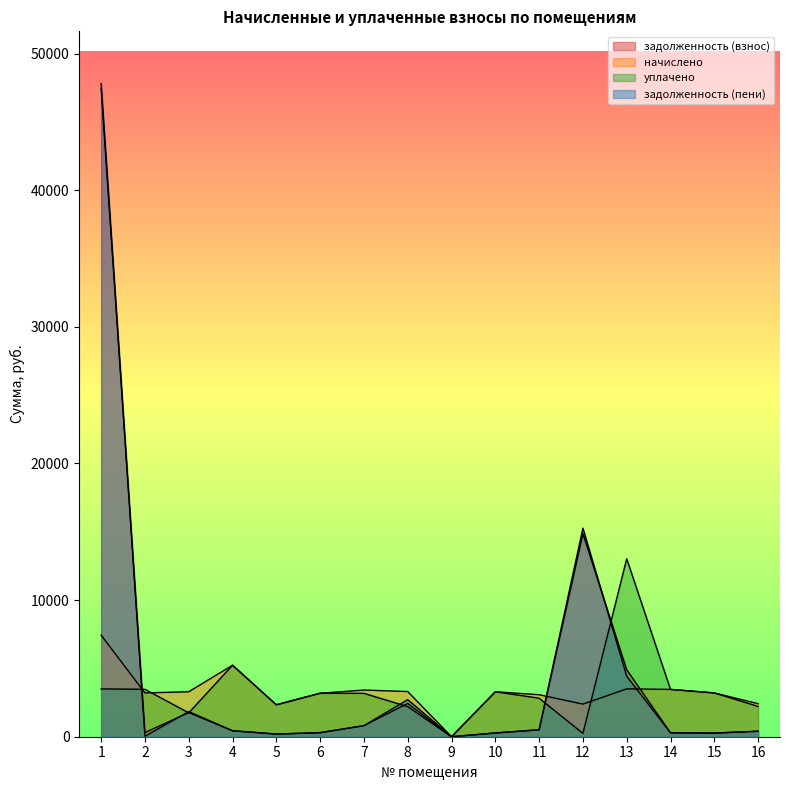

Reading left to right, extract all data points from this chart.

задолженность (взнос): 1=47445.9	2=300.4	3=1767.8	4=436.3	5=195.0	6=298.7	7=811.5	8=2438.8	9=0.0	10=273.7	11=509.3	12=14861.0	13=4899.8	14=284.9	15=267.0	16=398.5
начислено: 1=7433.4	2=3205.8	3=3291.6	4=5233.8	5=2340.0	6=3182.4	7=3416.4	8=3307.2	9=0.0	10=3291.6	11=3073.2	12=2386.8	13=3502.2	14=3463.2	15=3205.8	16=2418.0
уплачено: 1=3500.0	2=3472.2	3=1746.6	4=5233.5	5=2339.6	6=3184.5	7=3174.8	8=2203.0	9=0.0	10=3291.0	11=2819.1	12=243.0	13=13025.9	14=3462.4	15=3204.6	16=2217.5
задолженность (пени): 1=47804.2	2=33.7	3=1840.7	4=435.8	5=195.0	6=298.3	7=810.8	8=2713.6	9=0.0	10=273.6	11=508.6	12=15264.7	13=4424.0	14=288.0	15=267.5	16=401.0